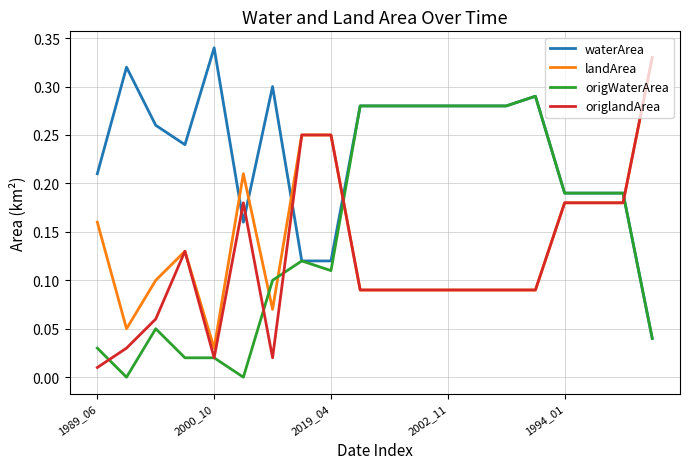

Which series has the largest total across all categories?

waterArea